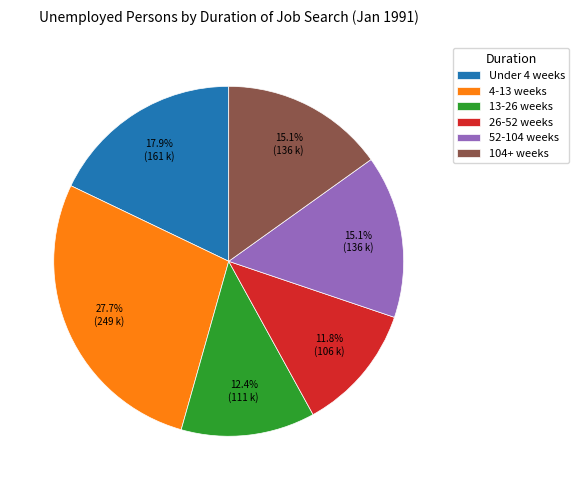

To the nearest percent, what is the combined percentage of 26-52 weeks and 13-26 weeks?

24%